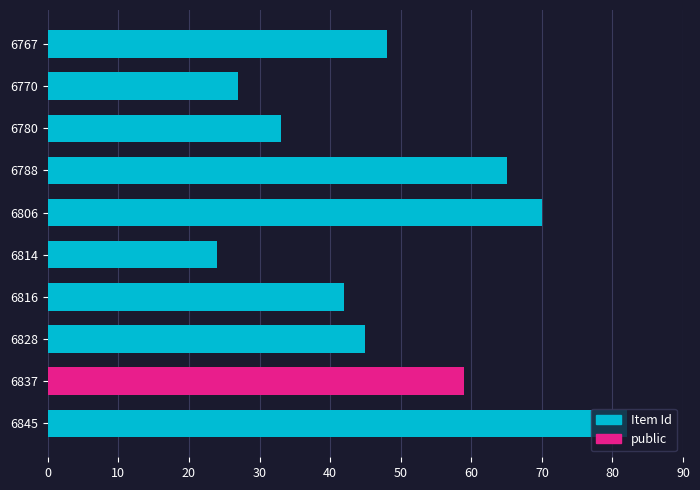

Does the chart contain any negative values?

No